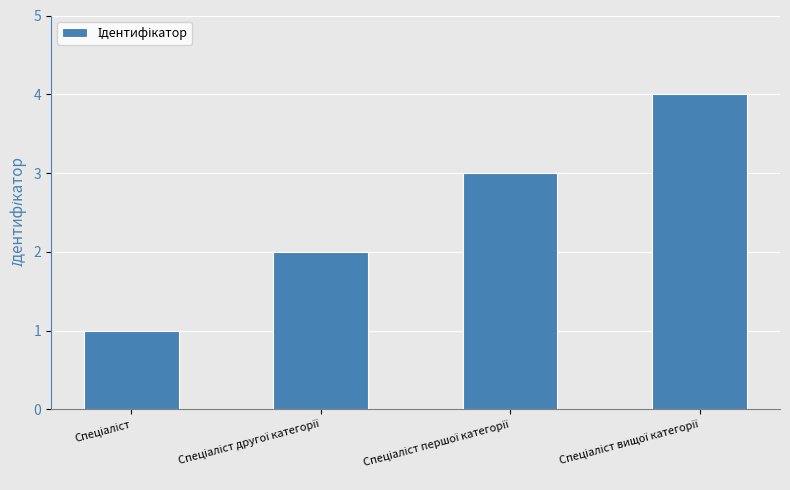

What is the difference between the maximum and second lowest values?

2